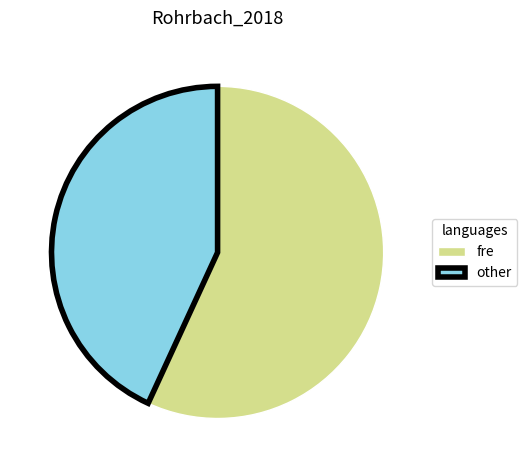

Does other represent more than half of the total?

No